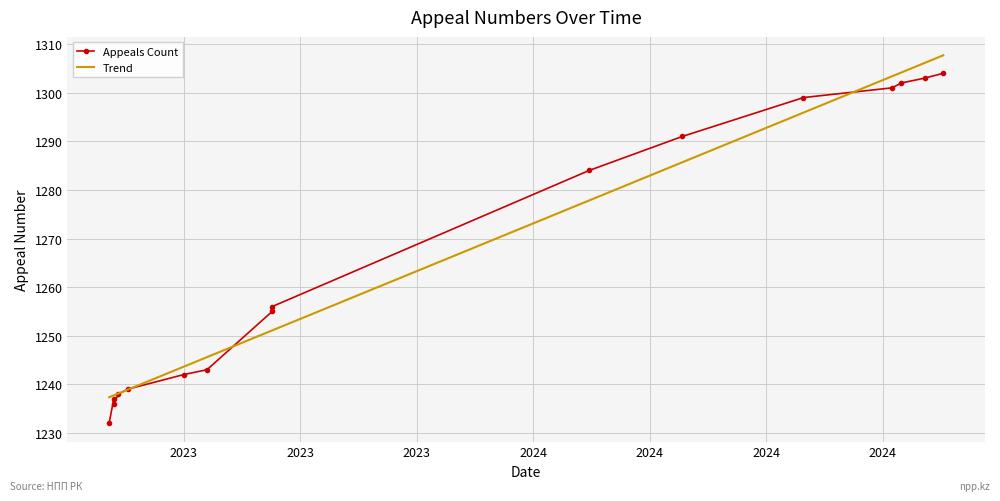

What is the difference between the maximum and minimum values?

72